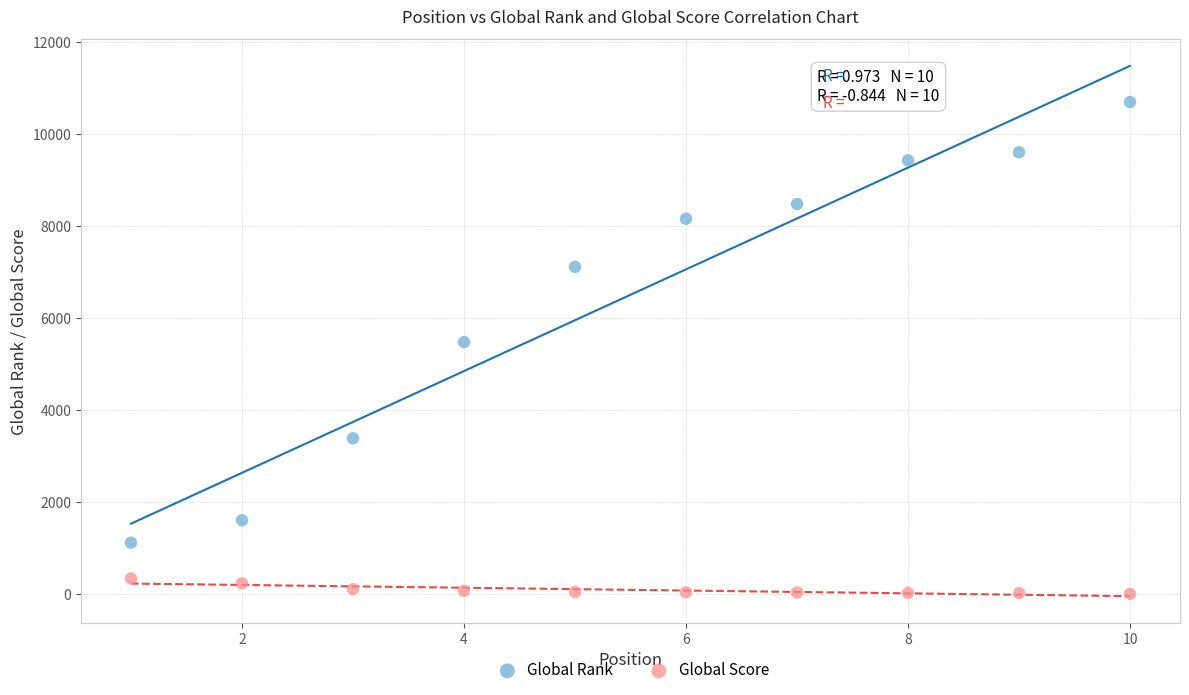

Across all data points, what is the range of Y values (max minus min)?

10688